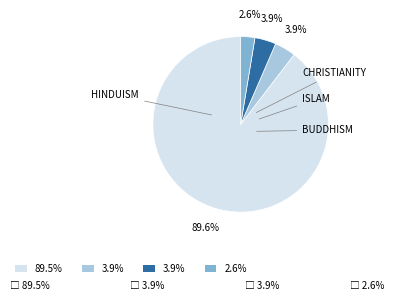

Is there any slice that represents more than half of the pie?

Yes